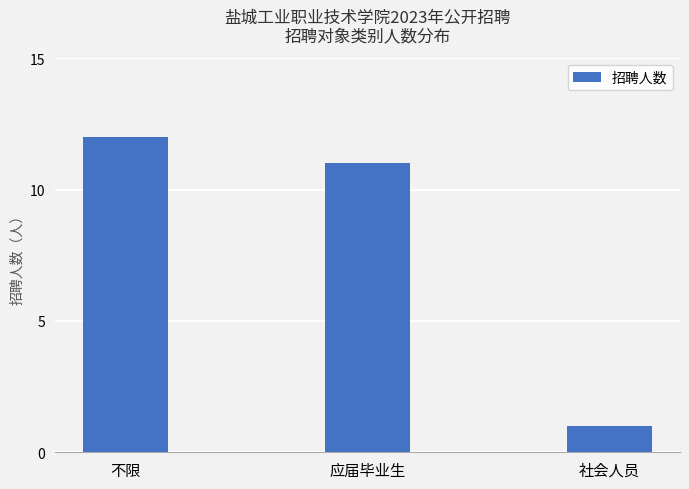

Which has a higher value, 应届毕业生 or 社会人员?

应届毕业生